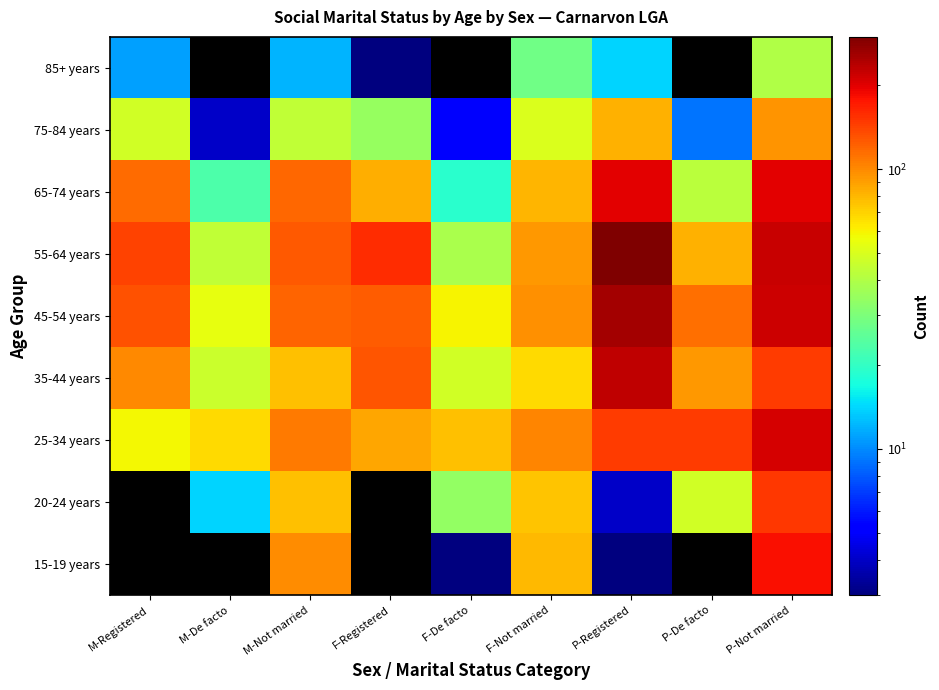

Which has a higher value, M-Registered or F-Not married?

F-Not married